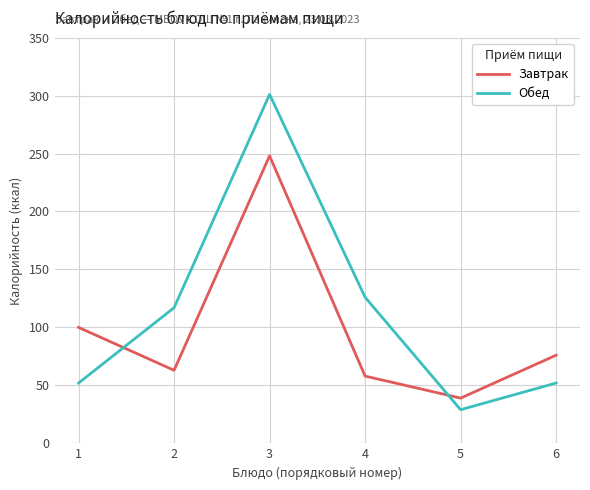

The value of Завтрак at 3 is 248. True or false?

True